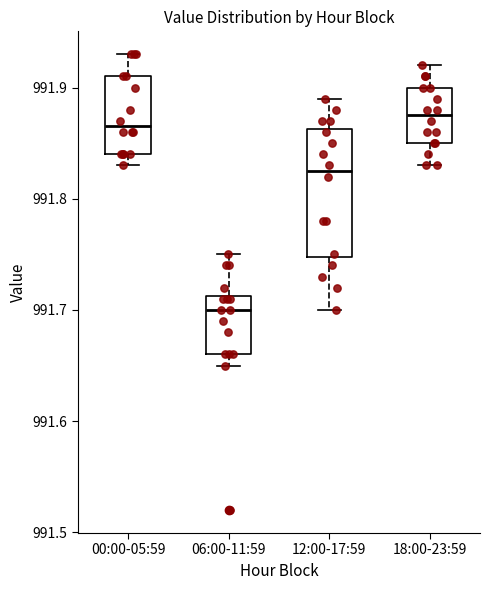

Where does the lower whisker of the box for 12:00-17:59 end on the y-axis? The values are not printed on the chart, so give them approximately, as read against the axis.

991.70